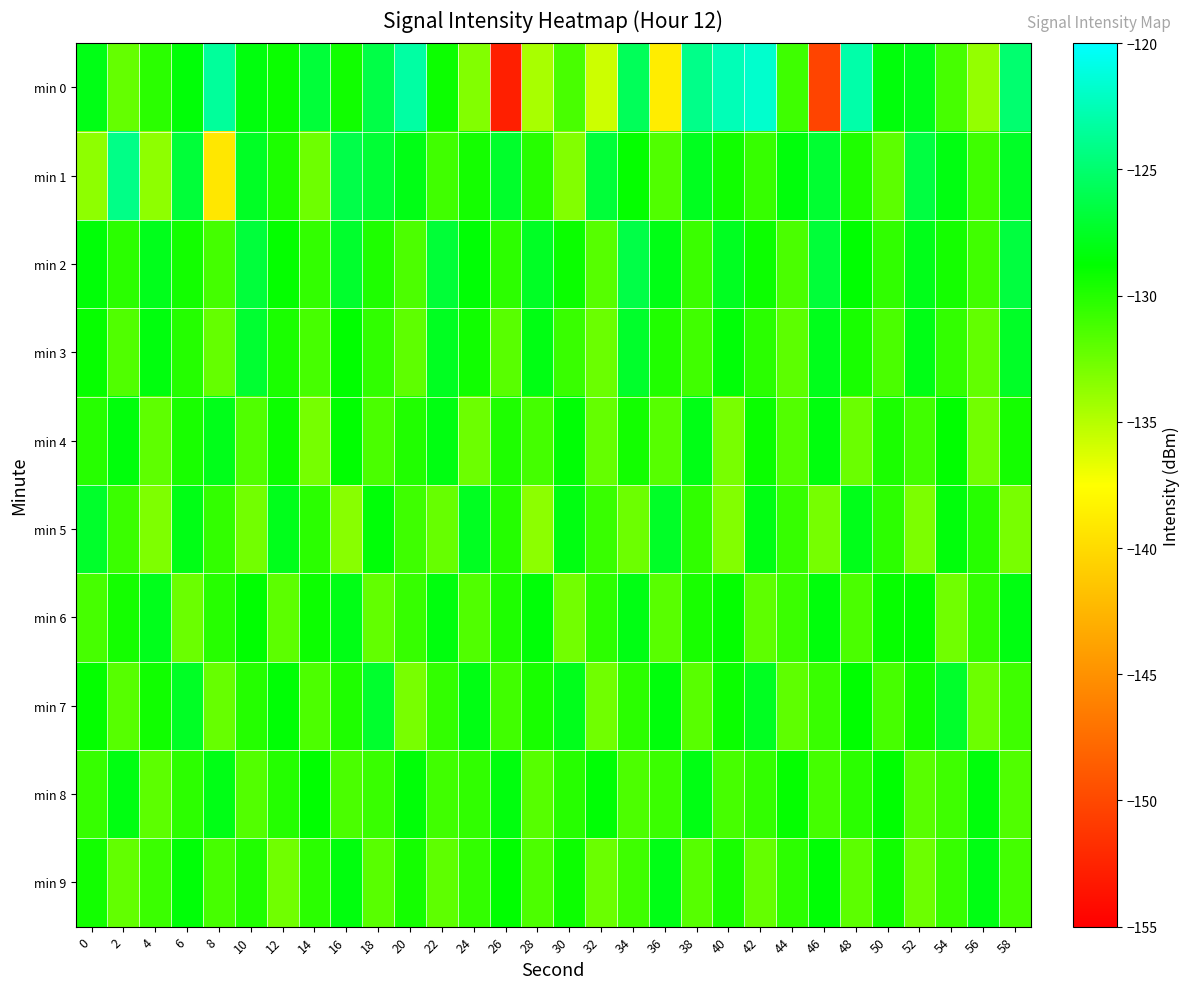

Rank the series at 54 from lowest to highest value.

min 6, min 0, min 8, min 9, min 3, min 2, min 4, min 5, min 1, min 7